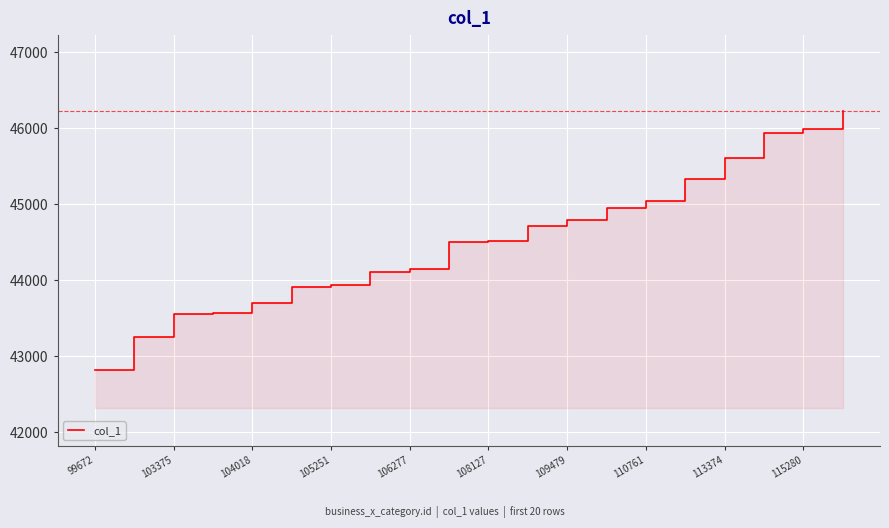

Is it true that the value at 11 is 44708?

True